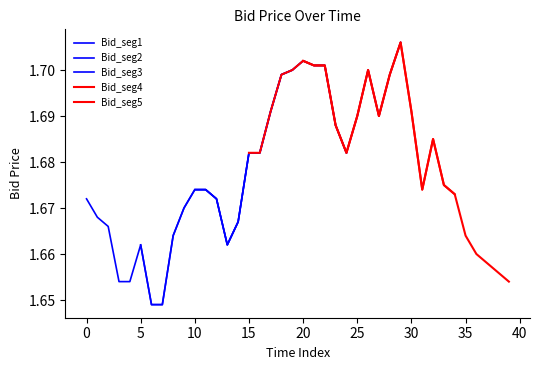

What is the sum of all Bid_seg3 values?

33.6